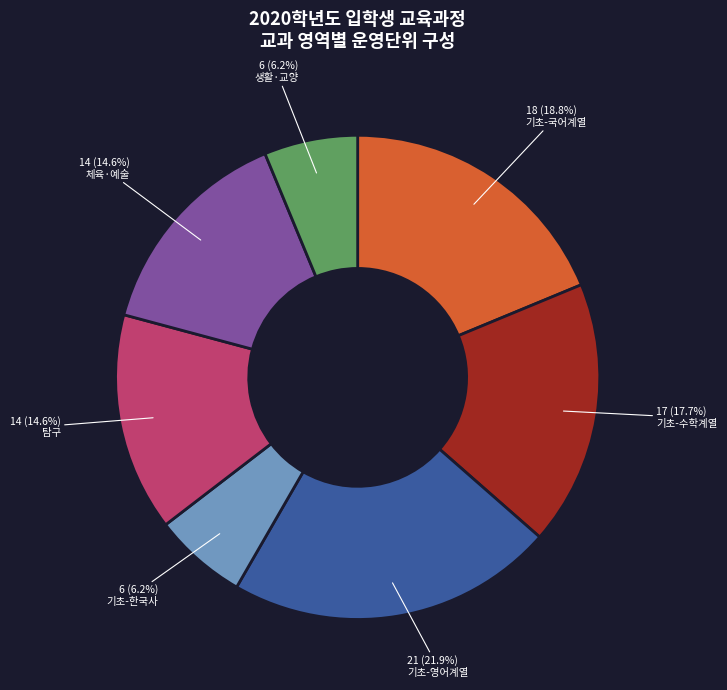

To the nearest percent, what is the average slice percentage?

14%